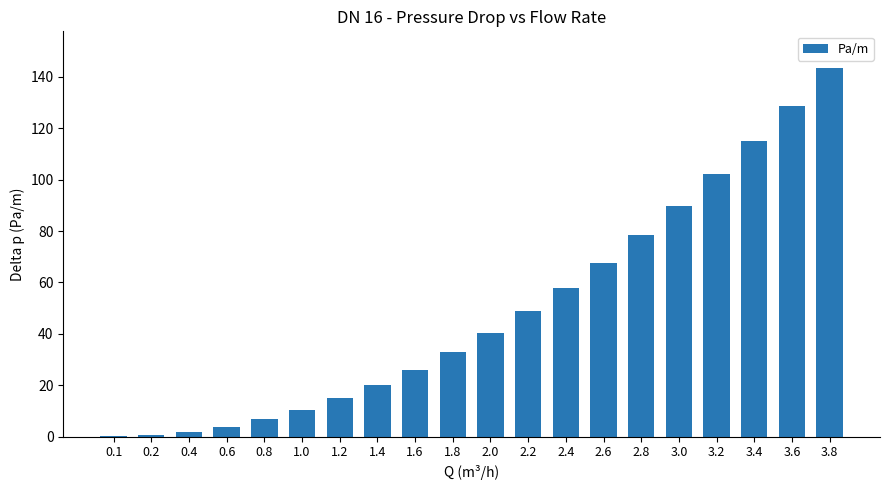

Are the bars grouped side by side (vs. stacked)?

No